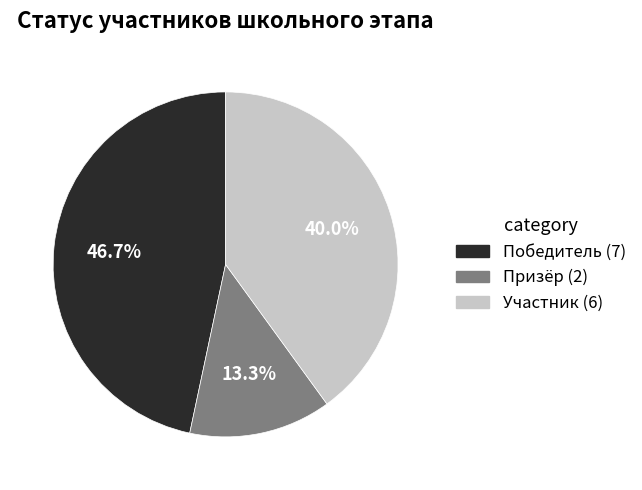

Approximately how many times larger is the value at Победитель compared to Призёр?

3.5